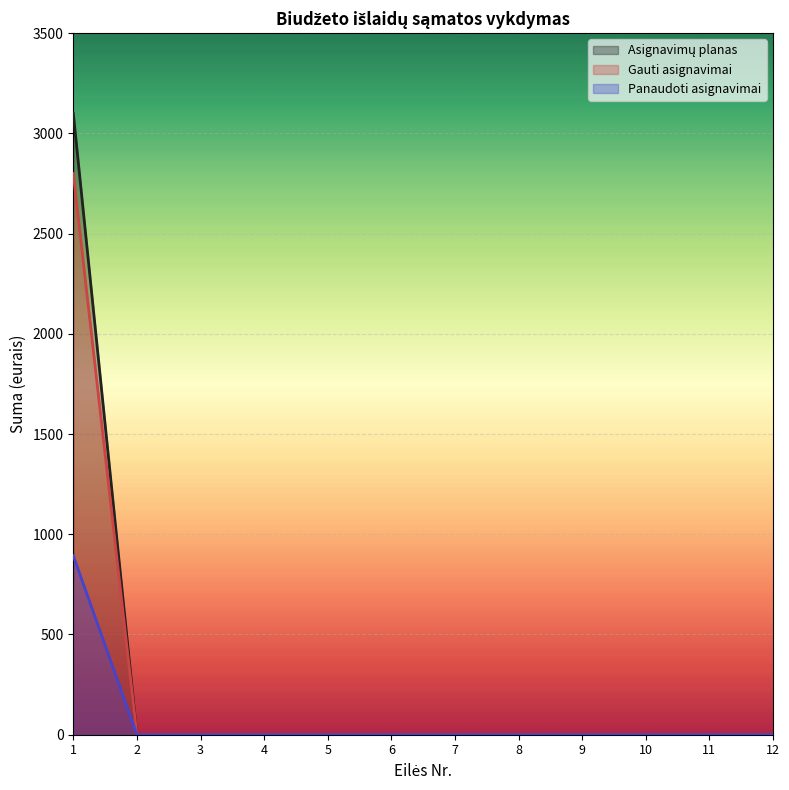

Reading left to right, list all the values displayed in this chart.

Asignavimų planas: 3100.0	0.0	0.0	0.0	0.0	0.0	0.0	0.0	0.0	0.0	0.0	0.0
Gauti asignavimai: 2800.0	0.0	0.0	0.0	0.0	0.0	0.0	0.0	0.0	0.0	0.0	0.0
Panaudoti asignavimai: 893.3	0.0	0.0	0.0	0.0	0.0	0.0	0.0	0.0	0.0	0.0	0.0